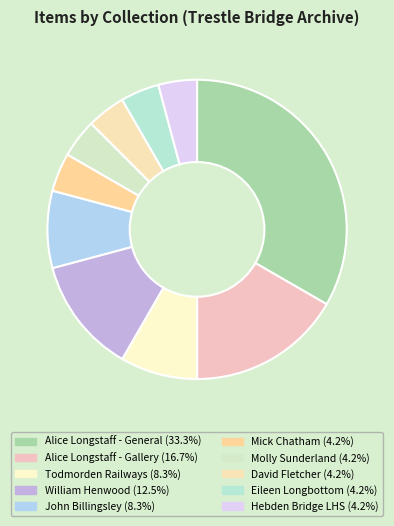

How many slices are in this pie chart?

10